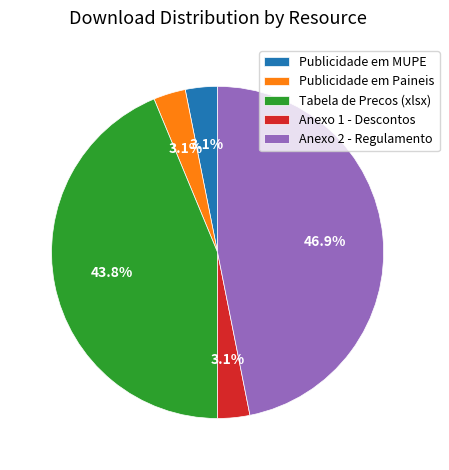

How much of the chart is everything except Publicidade em Paineis?

96.9%